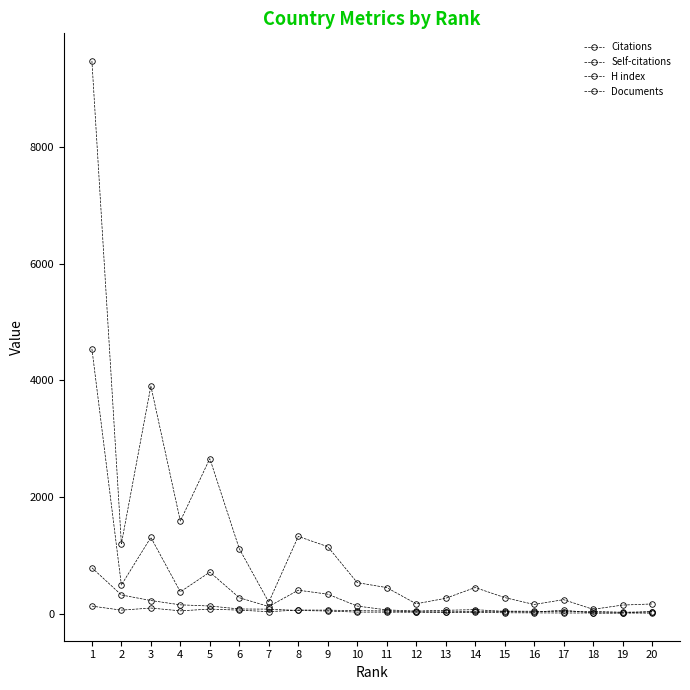

Count the number of categories in the chart.

20